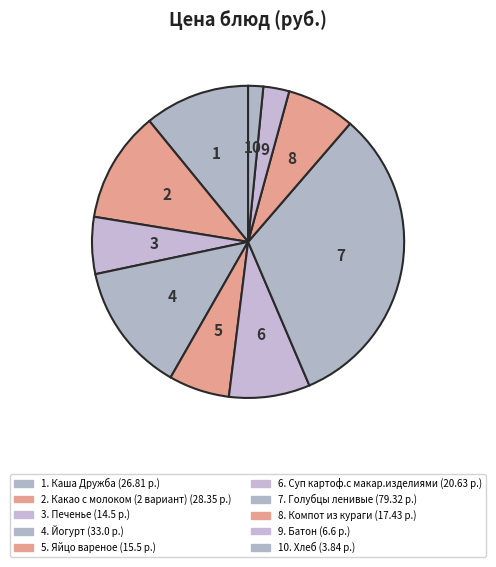

What is the largest slice in the pie chart?

Голубцы ленивые